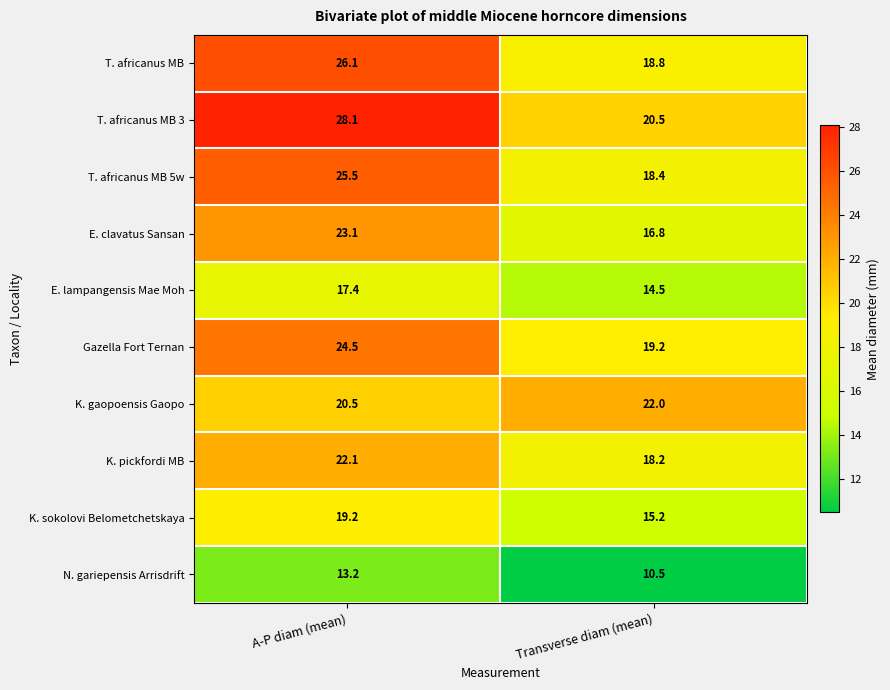

What is the sum of all T. africanus MB values?

44.9